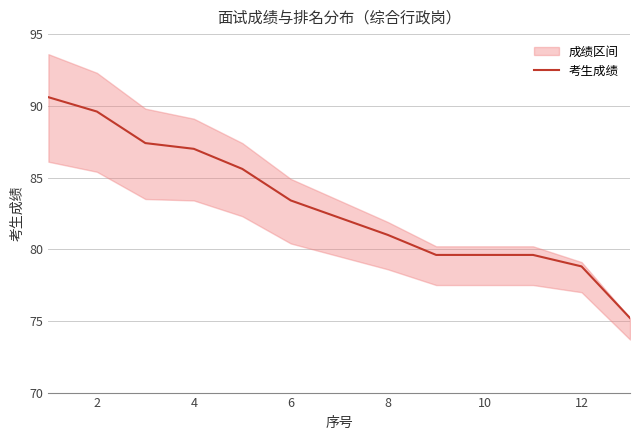

How many lines are shown in the chart?

1